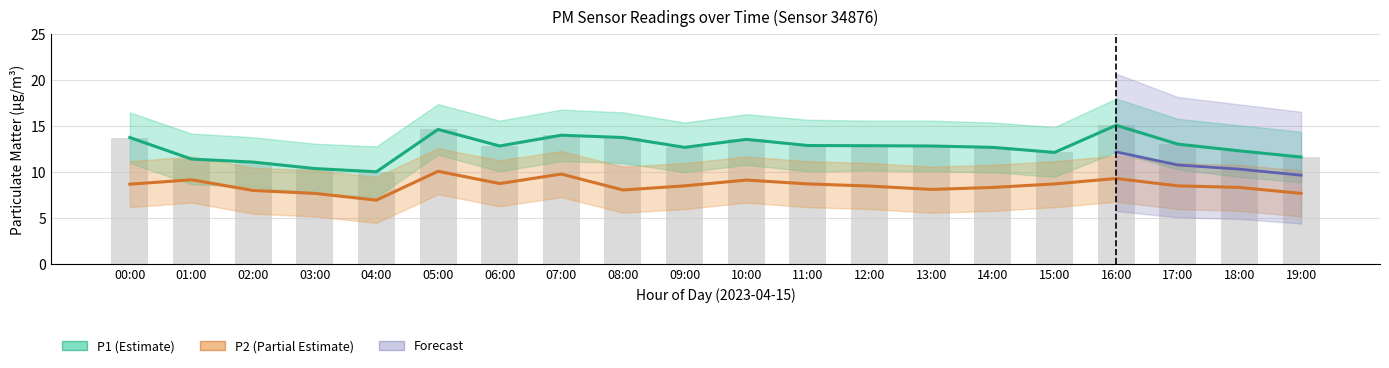

What is the sum of the P1 values at 05:00 and 16:00?

29.8